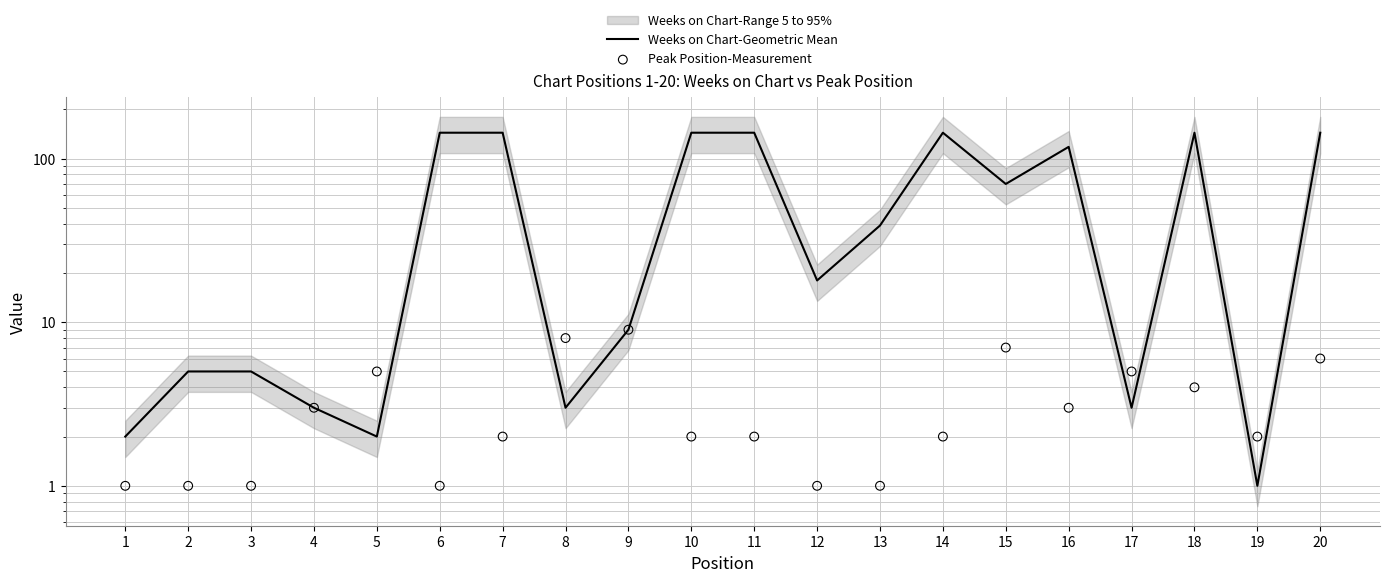

Is the value of Peak Position-Measurement at 11 greater than the value of Weeks on Chart-Geometric Mean at 12?

No